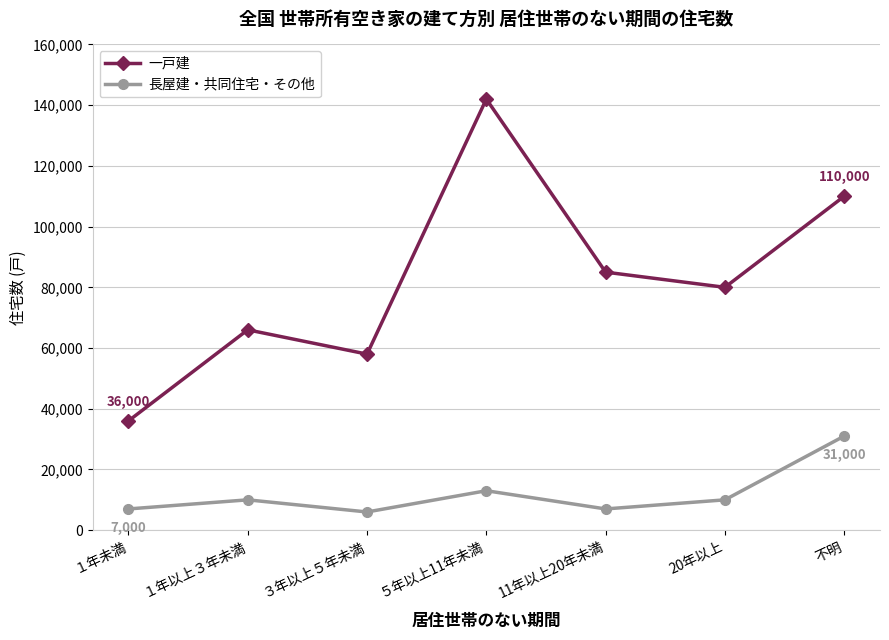

Is the value of 長屋建・共同住宅・その他 at 11年以上20年未満 greater than the value of 一戸建 at １年未満?

No